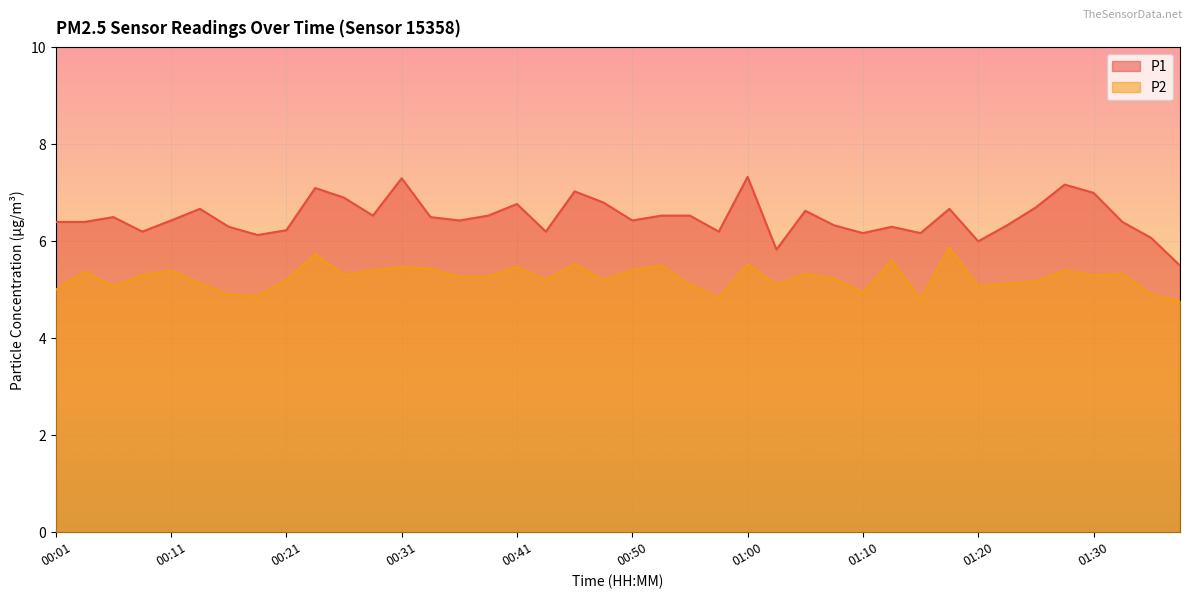

Reading left to right, list all the values displayed in this chart.

P1: 6.4	6.4	6.5	6.2	6.4	6.7	6.3	6.1	6.2	7.1	6.9	6.5	7.3	6.5	6.4	6.5	6.8	6.2	7.0	6.8	6.4	6.5	6.5	6.2	7.3	5.8	6.6	6.3	6.2	6.3	6.2	6.7	6.0	6.3	6.7	7.2	7.0	6.4	6.1	5.5
P2: 5.0	5.4	5.1	5.3	5.4	5.1	4.9	4.9	5.2	5.7	5.3	5.4	5.5	5.4	5.3	5.3	5.5	5.2	5.5	5.2	5.4	5.5	5.1	4.8	5.5	5.1	5.3	5.2	4.9	5.6	4.8	5.9	5.1	5.1	5.2	5.4	5.3	5.3	4.9	4.8